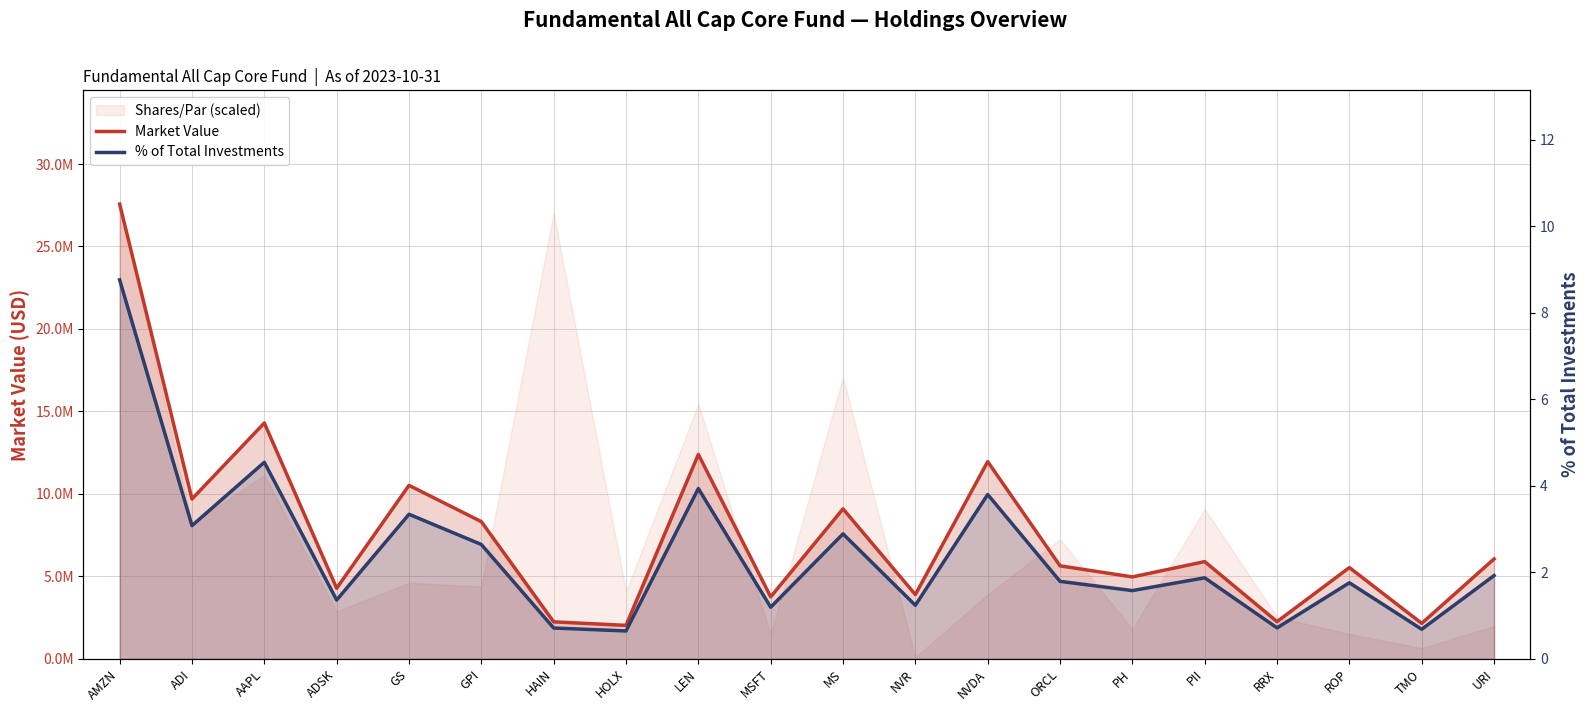

True or false: % of Total Investments and Market Value cross at least once.

False